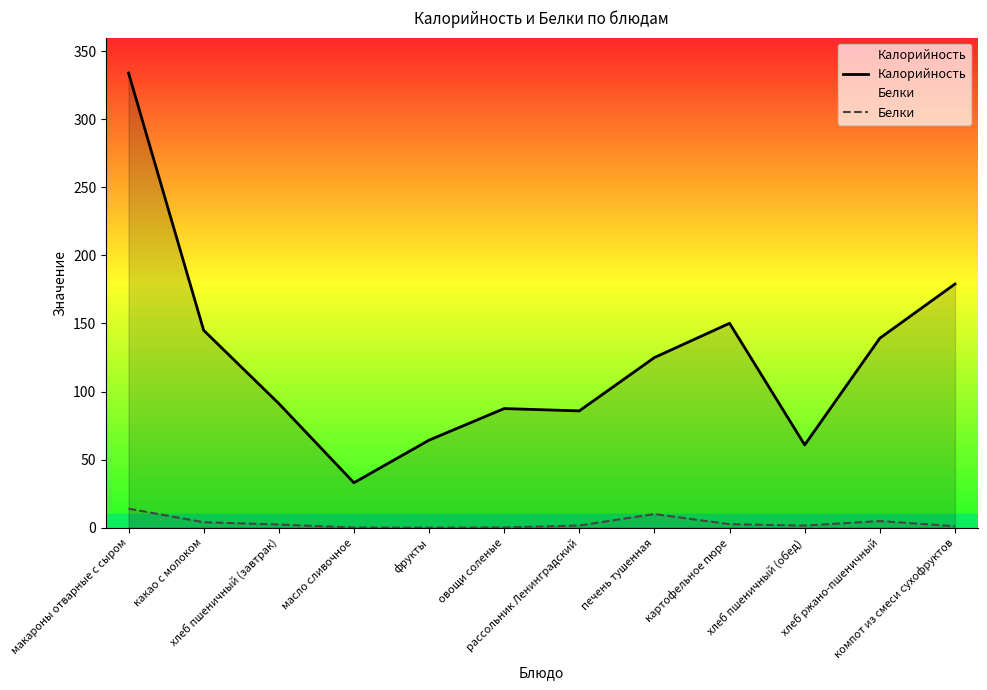

What position from the left is хлеб ржано-пшеничный?

11